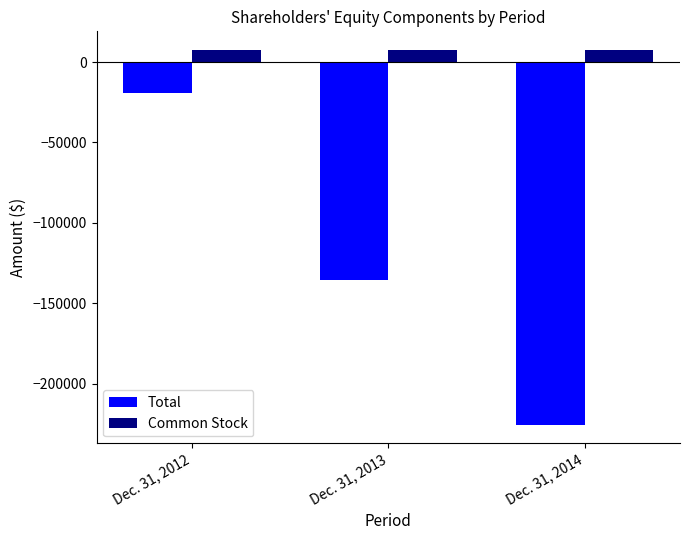

Between Dec. 31, 2013 and Dec. 31, 2014, which series saw the biggest shift?

Total